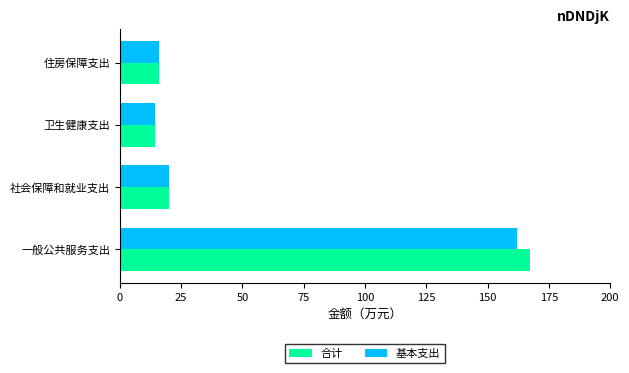

The value of 合计 at 住房保障支出 is 15.9. True or false?

True